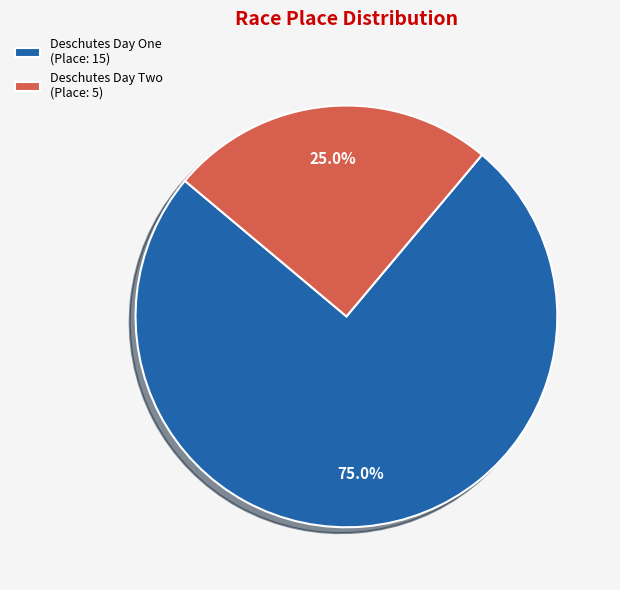

How many slices are in this pie chart?

2